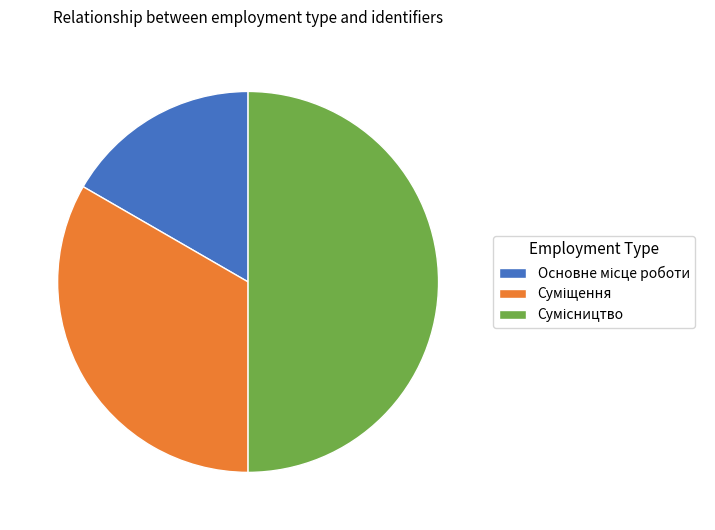

Approximately how many times larger is the value at Сумісництво compared to Суміщення?

1.5